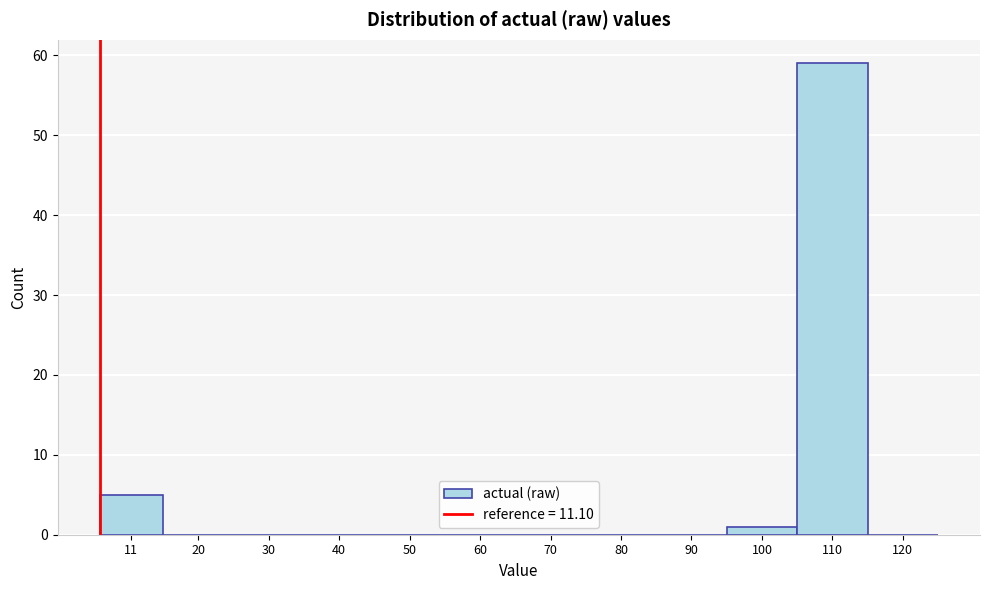

Reading left to right, list all the values displayed in this chart.

11=5	20=0	30=0	40=0	50=0	60=0	70=0	80=0	90=0	100=1	110=59	120=0